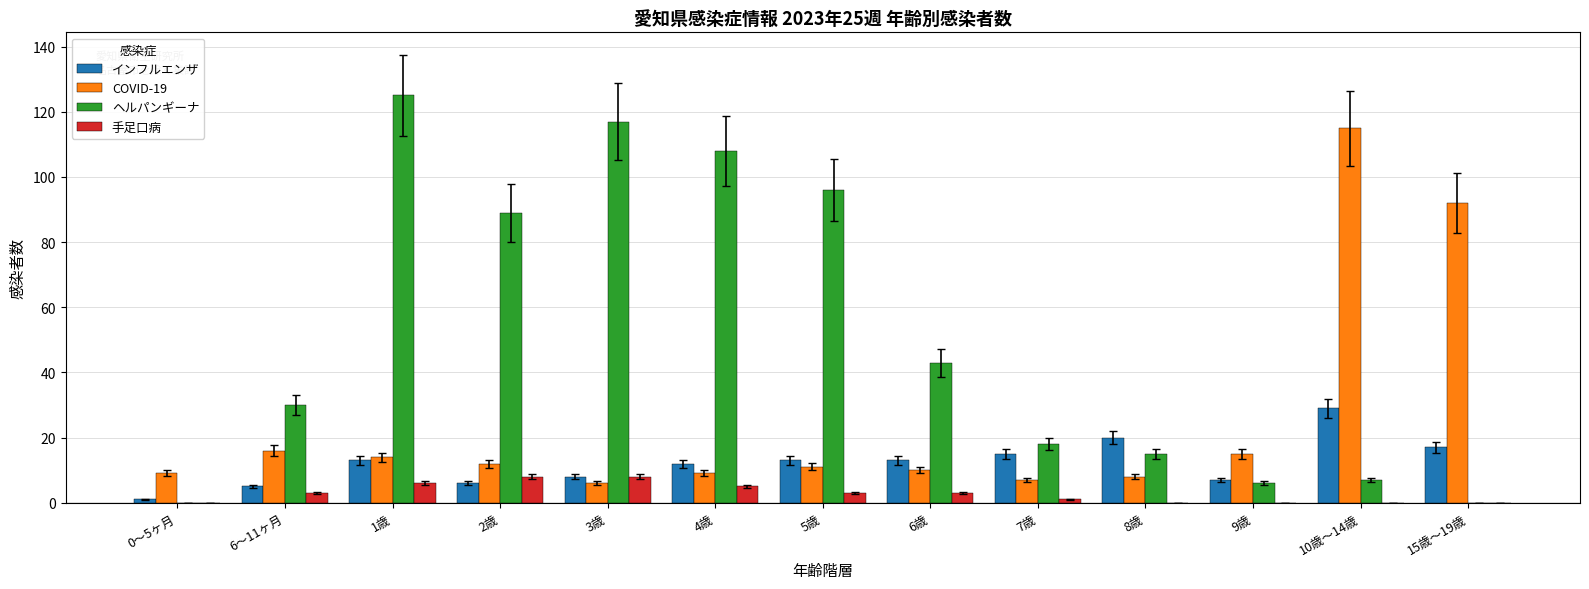

The ヘルパンギーナ series shows 20 at 8歳. True or false?

False